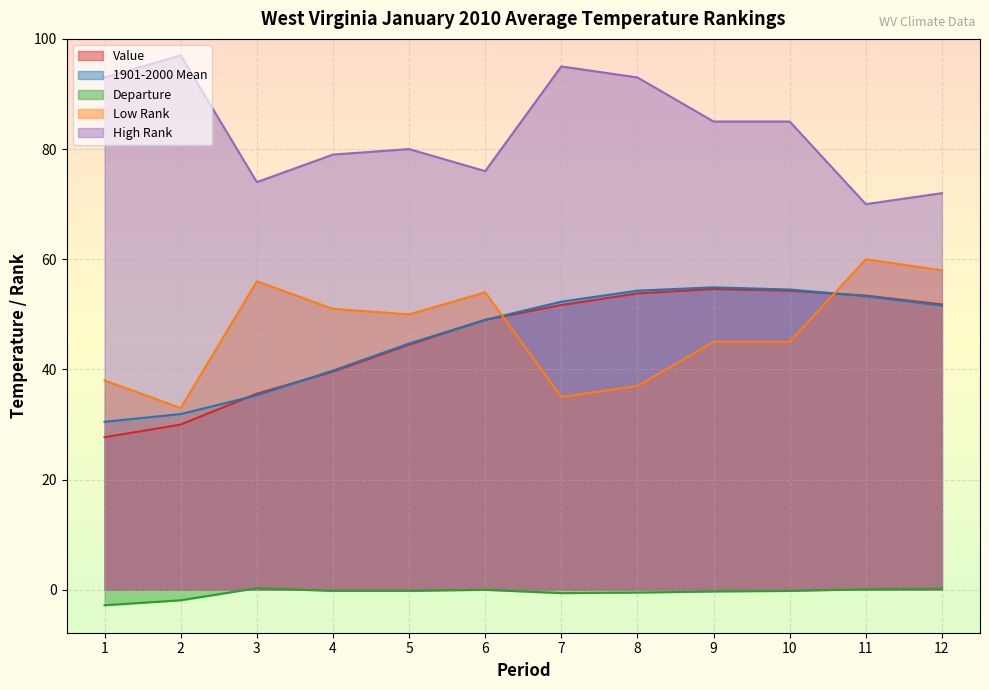

What is the difference between the highest and lowest values at 3?

73.7